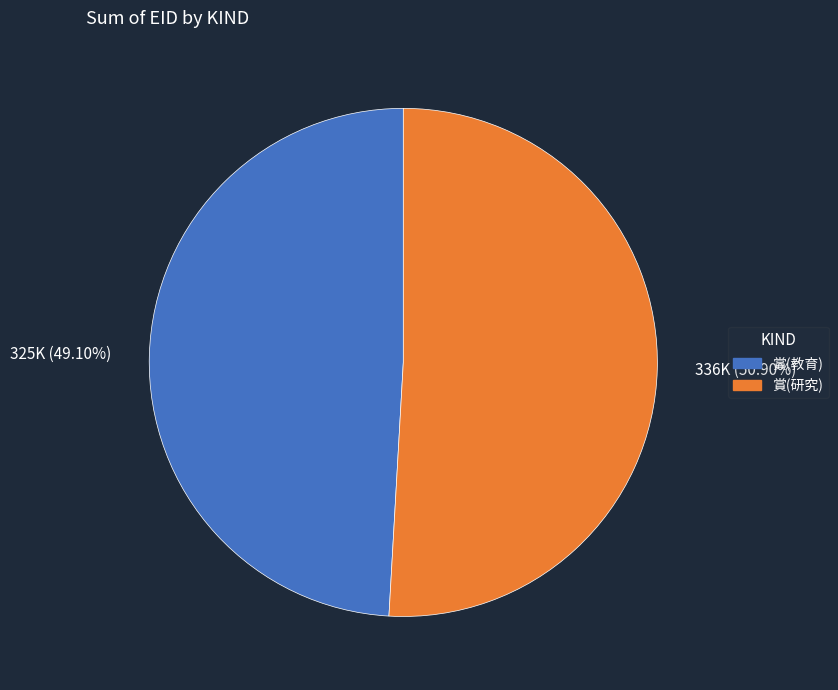

Which has a higher value, 賞(研究) or 賞(教育)?

賞(研究)